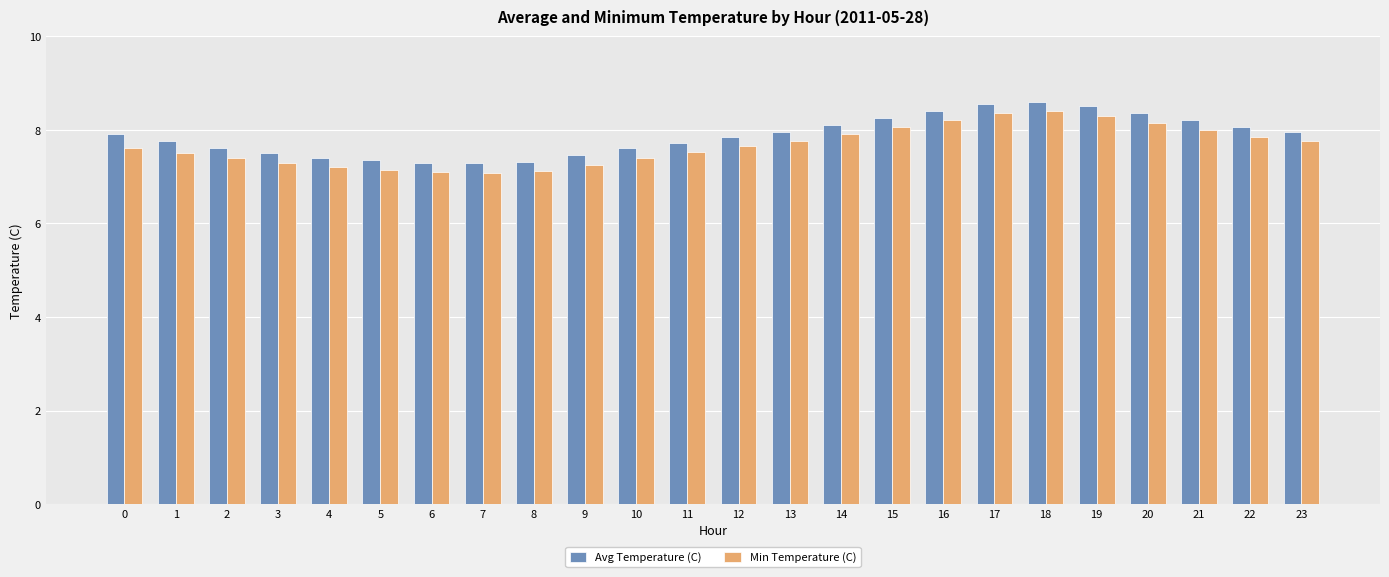

At how many categories does at least one series exceed 7?

24